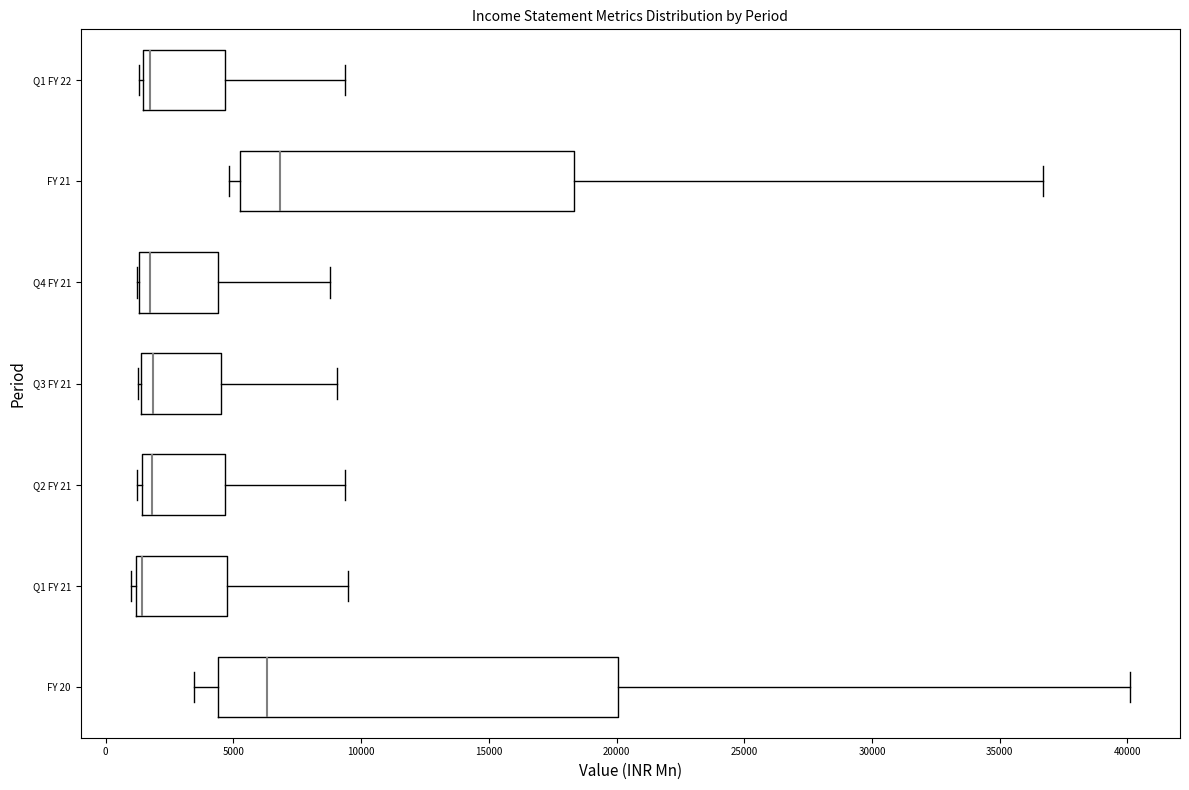

Reading bottom to top, read every box against the x-axis: the position of its median line, the range the box covers, and the ends of its whiskers. The values are not printed on the chart, so give them approximately, as read against the axis.

FY 20: median 6500, box 4500 to 20000, whiskers 3500 to 40000
Q1 FY 21: median 1500, box 1000 to 4500, whiskers 1000 (just left of the box's left edge) to 9500
Q2 FY 21: median 2000, box 1500 to 4500, whiskers 1000 to 9500
Q3 FY 21: median 2000, box 1500 to 4500, whiskers 1500 to 9000
Q4 FY 21: median 1500 (just right of the box's left edge), box 1500 to 4500, whiskers 1000 to 9000
FY 21: median 7000, box 5500 to 18500, whiskers 5000 to 36500
Q1 FY 22: median 1500 (just right of the box's left edge), box 1500 to 4500, whiskers 1500 (just left of the box's left edge) to 9500